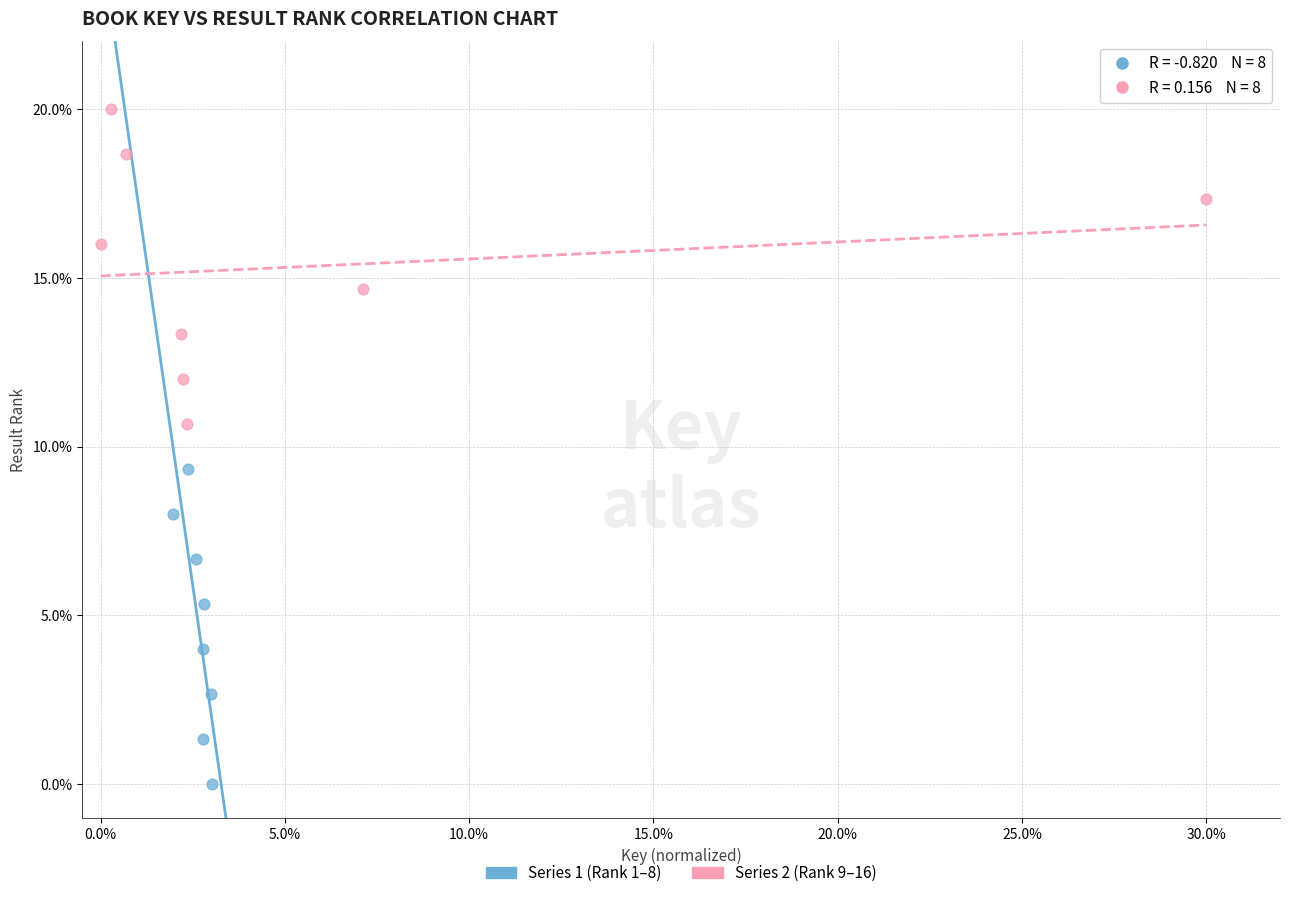

Which series contains the highest Y value?

Series 2 (Rank 9–16)